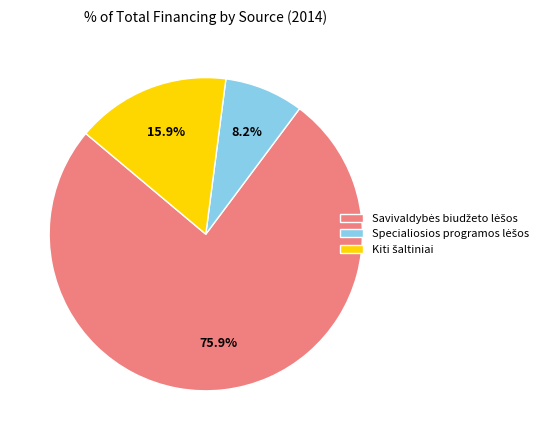

Is there any slice that represents more than half of the pie?

Yes